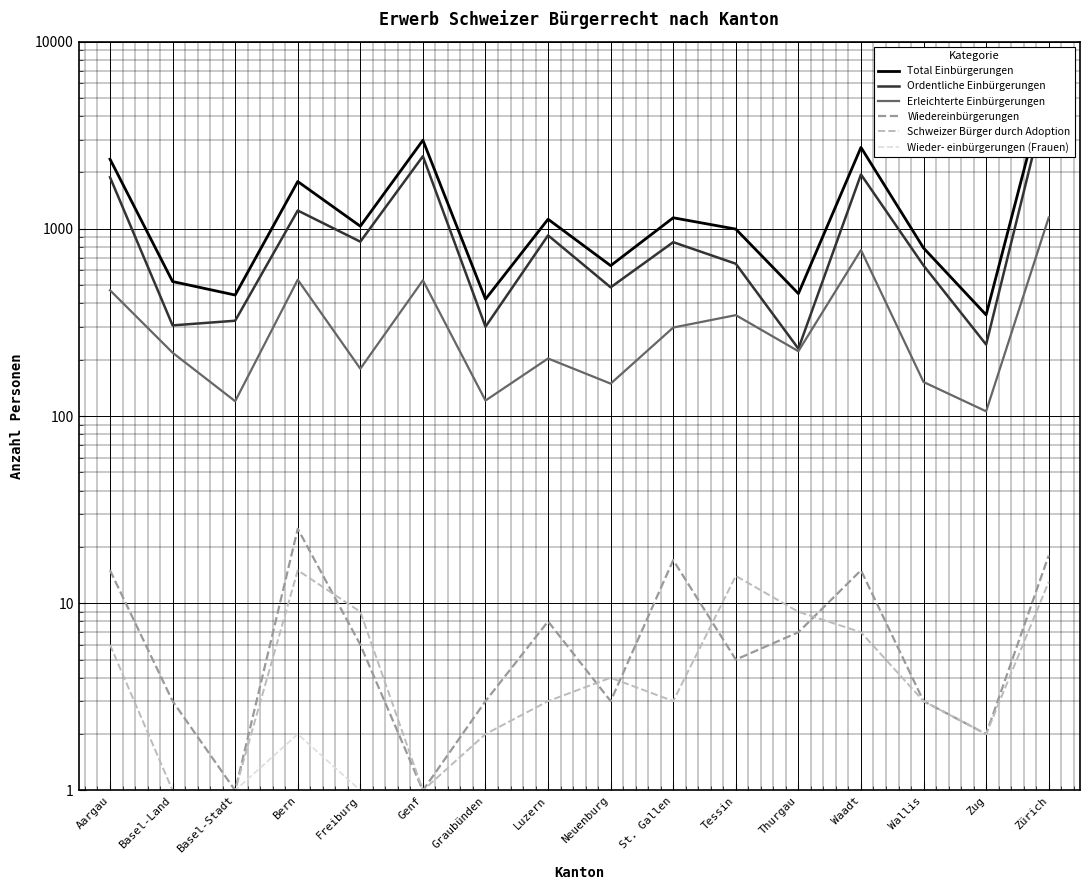

What is the label of the 2nd point from the left?

Basel-Land